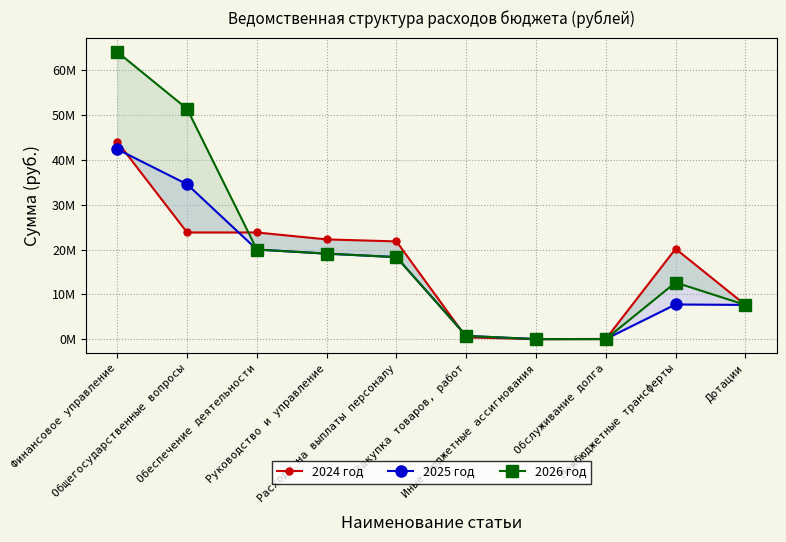

At which category does 2025 год reach its first local valley?

Иные бюджетные ассигнования